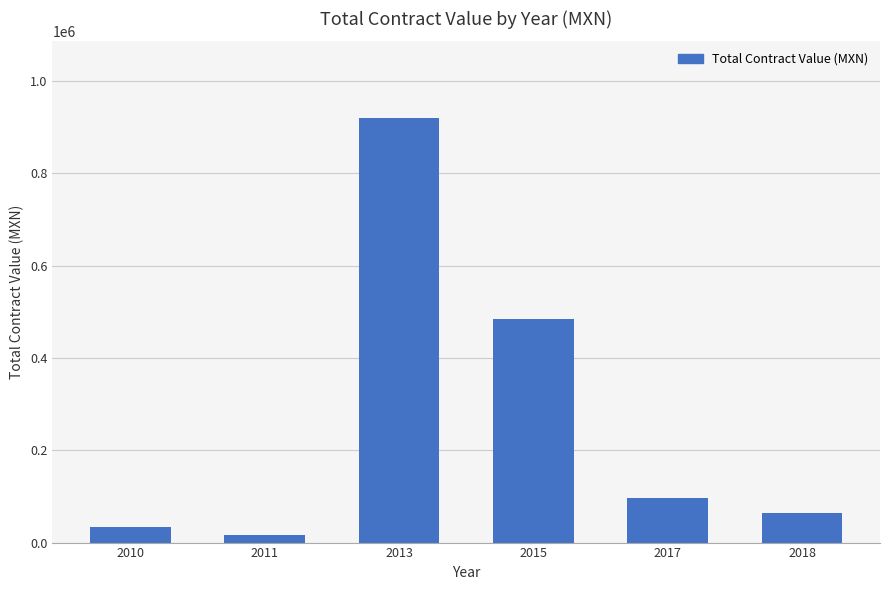

What is the value of the 2nd bar from the left?

16757.4